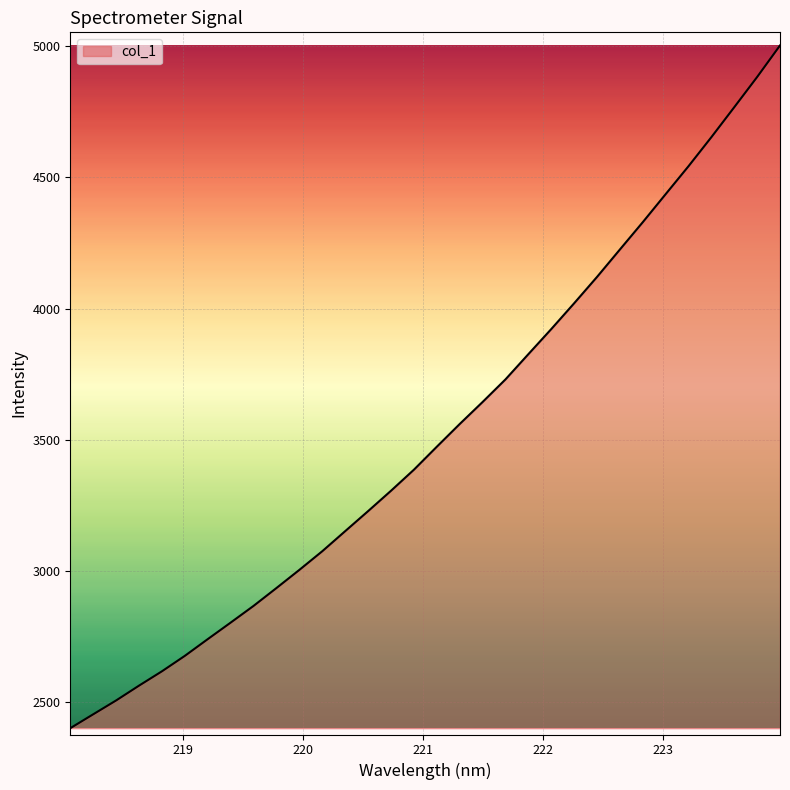

What is the difference between the maximum and minimum values?

2601.4